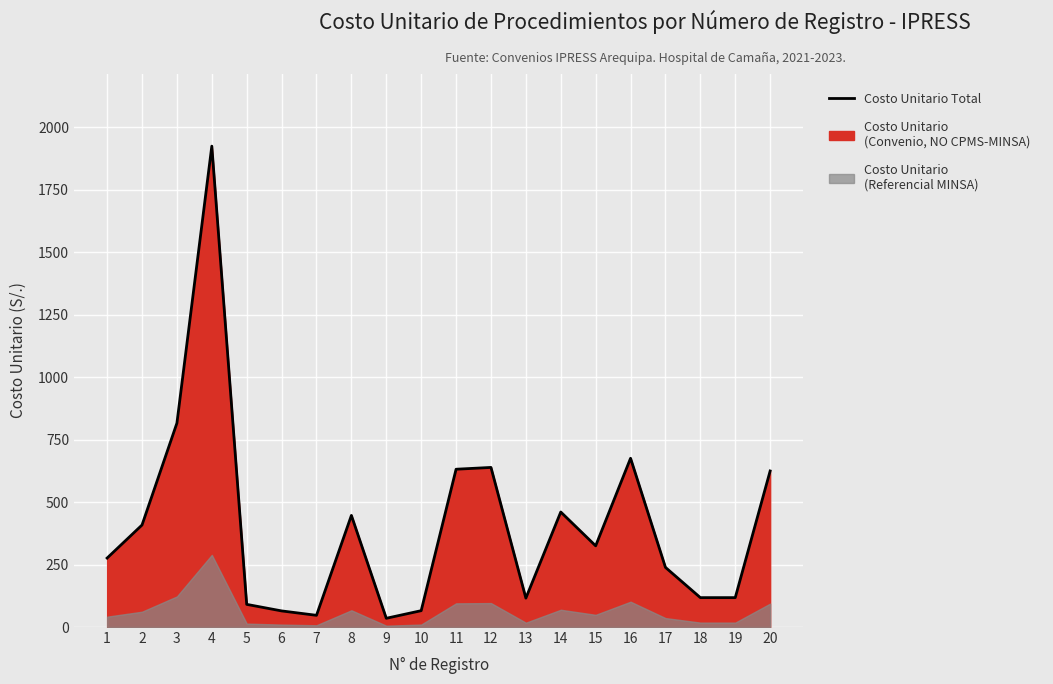

The chart shows a value of 32.1 at 19. True or false?

False